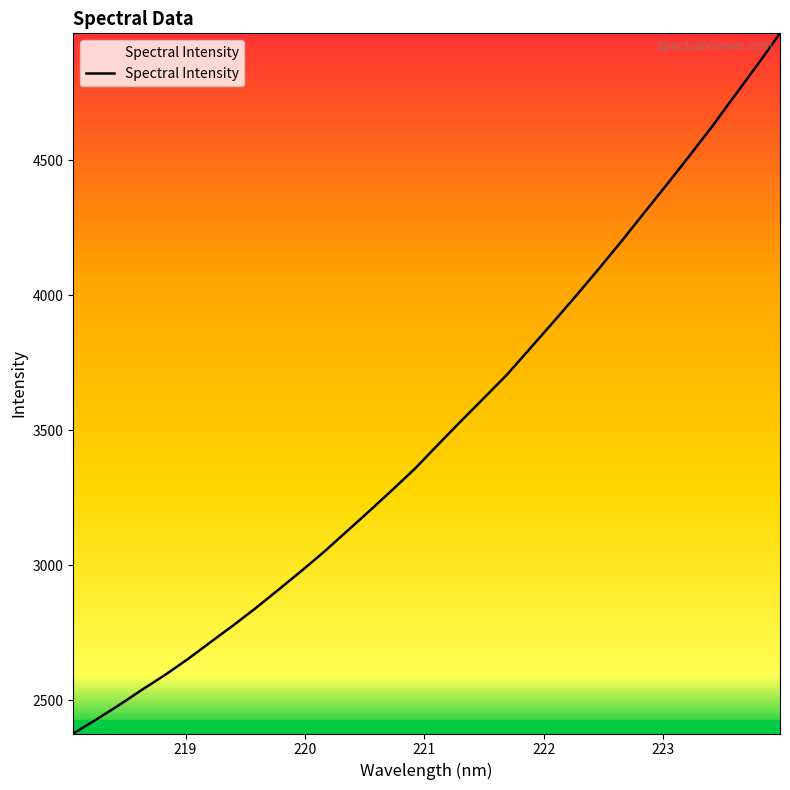

What is the smallest value displayed?

2377.4